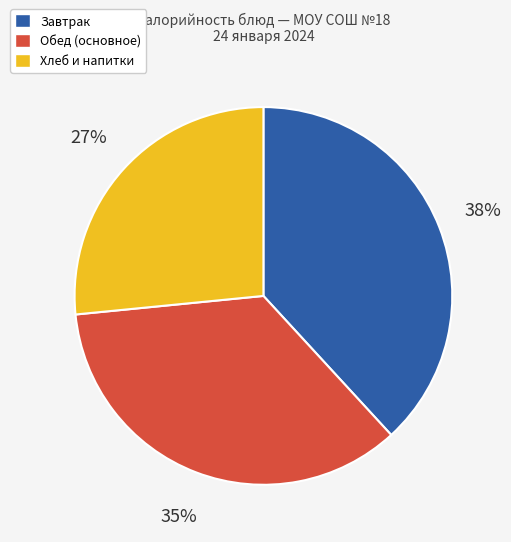

How many slices are in this pie chart?

3